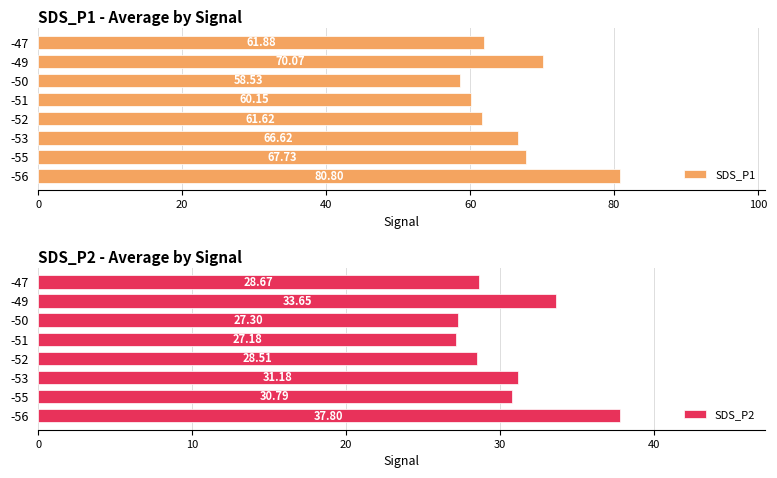

Reading right to left, extract all data points from this chart.

SDS_P1: 61.9	70.1	58.5	60.1	61.6	66.6	67.7	80.8
SDS_P2: 28.7	33.6	27.3	27.2	28.5	31.2	30.8	37.8